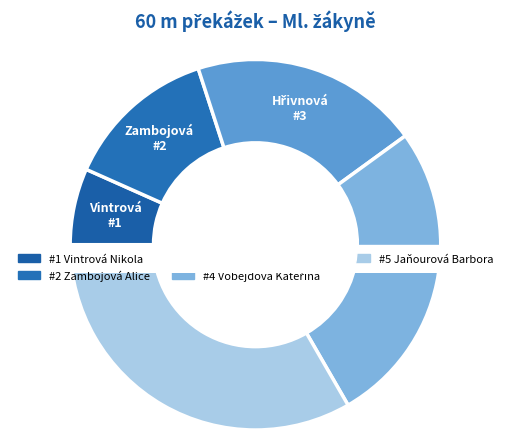

To the nearest percent, what is the difference between the Jaňourová Barbora and Vobejdová Kateřina slice percentages?

7%